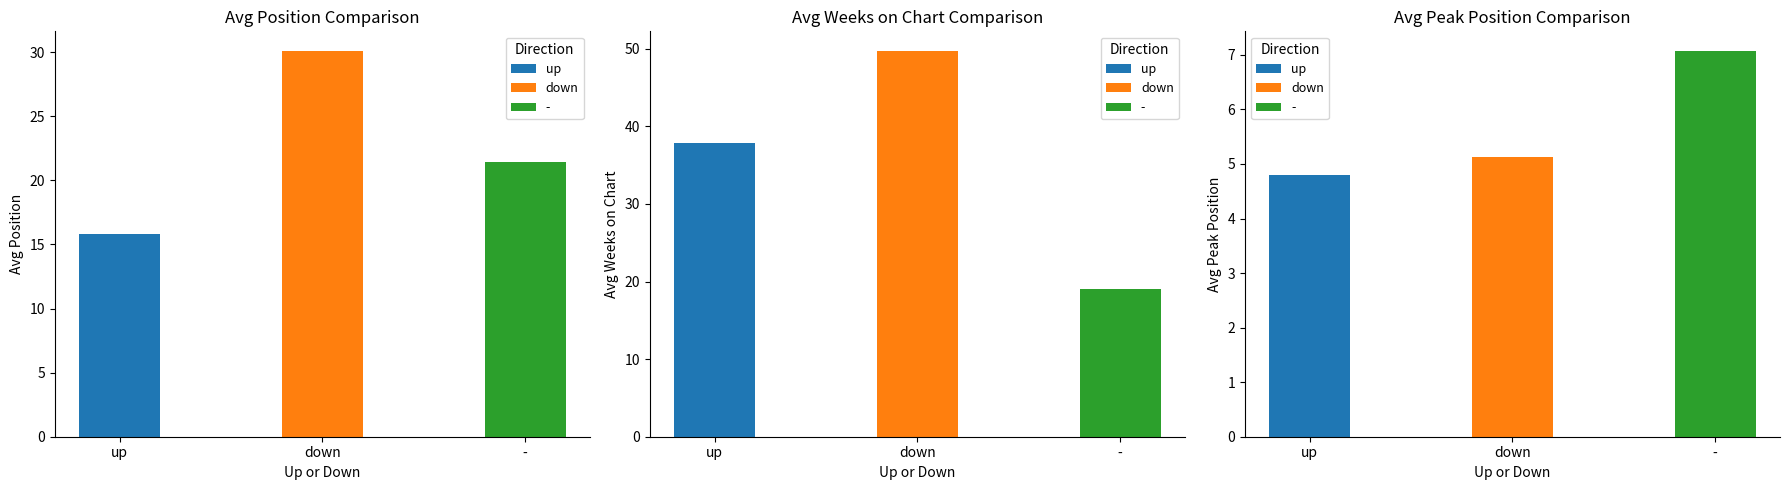

At how many categories does at least one series exceed 14?

3